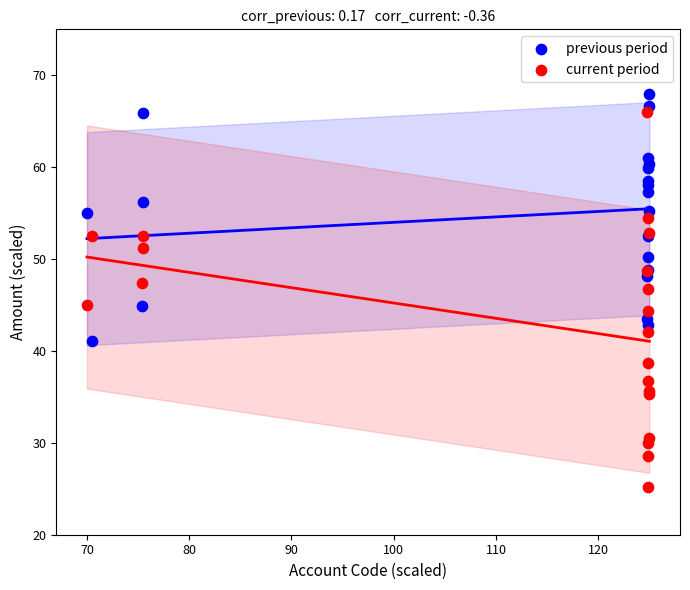

Which series contains the lowest Y value?

current period